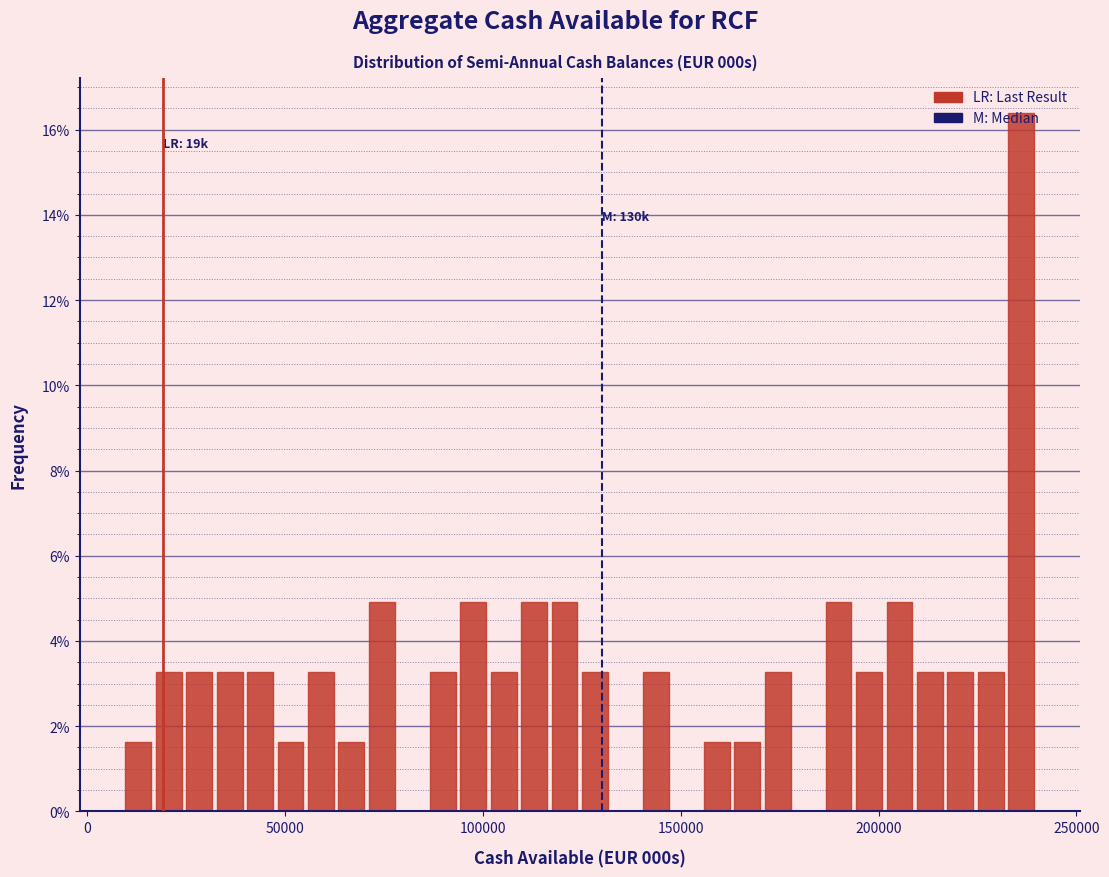

Around what value on the x-axis is the tallest bar? Give the approximate position of its centre, as read against the axis.

235000